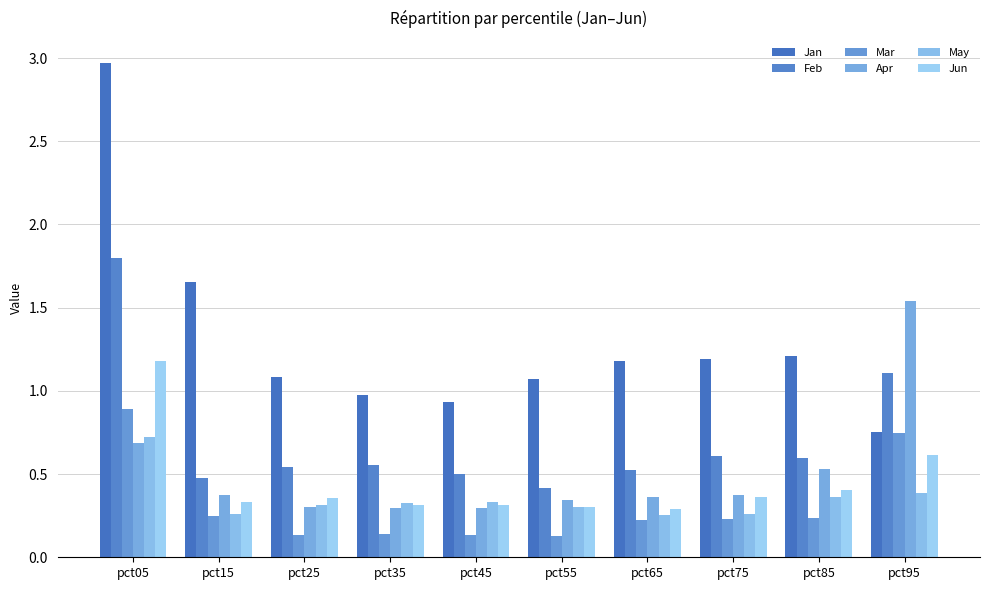

At pct95, list the series in order from smallest to largest.

May, Jun, Mar, Jan, Feb, Apr